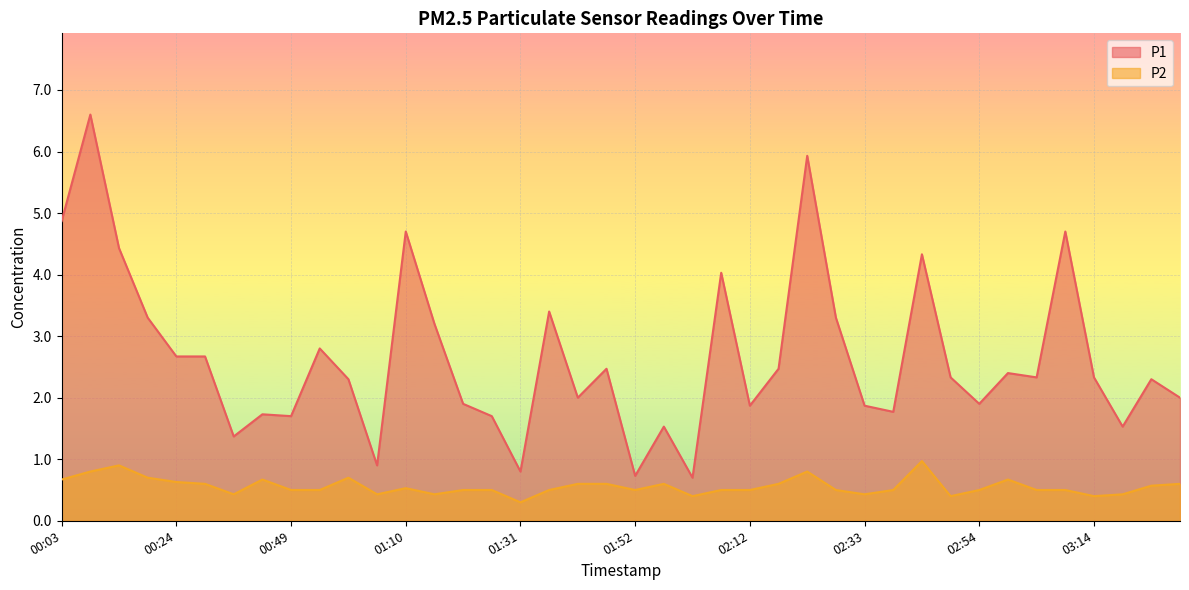

Reading right to left, what are all the values shown in this chart?

P1: 03:29=2.0	03:24=2.3	03:19=1.5	03:14=2.3	03:09=4.7	03:04=2.3	02:59=2.4	02:54=1.9	02:48=2.3	02:43=4.3	02:38=1.8	02:33=1.9	02:28=3.3	02:23=5.9	02:17=2.5	02:12=1.9	02:07=4.0	02:02=0.7	01:57=1.5	01:52=0.7	01:47=2.5	01:41=2.0	01:36=3.4	01:31=0.8	01:26=1.7	01:20=1.9	01:15=3.2	01:10=4.7	01:05=0.9	01:00=2.3	00:54=2.8	00:49=1.7	00:39=1.7	00:34=1.4	00:29=2.7	00:24=2.7	00:18=3.3	00:13=4.4	00:08=6.6	00:03=4.9
P2: 03:29=0.6	03:24=0.6	03:19=0.4	03:14=0.4	03:09=0.5	03:04=0.5	02:59=0.7	02:54=0.5	02:48=0.4	02:43=1.0	02:38=0.5	02:33=0.4	02:28=0.5	02:23=0.8	02:17=0.6	02:12=0.5	02:07=0.5	02:02=0.4	01:57=0.6	01:52=0.5	01:47=0.6	01:41=0.6	01:36=0.5	01:31=0.3	01:26=0.5	01:20=0.5	01:15=0.4	01:10=0.5	01:05=0.4	01:00=0.7	00:54=0.5	00:49=0.5	00:39=0.7	00:34=0.4	00:29=0.6	00:24=0.6	00:18=0.7	00:13=0.9	00:08=0.8	00:03=0.7